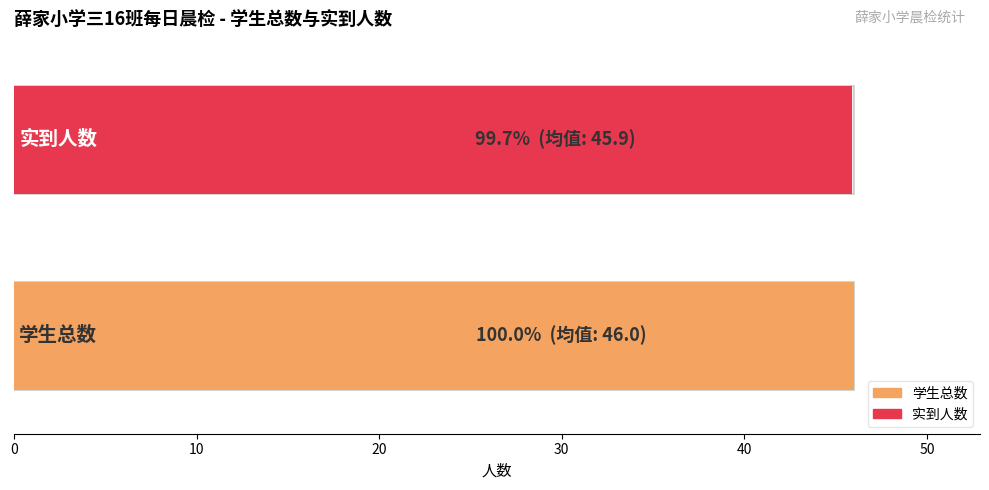

The value of 学生总数 at 10月14 is 77. True or false?

False